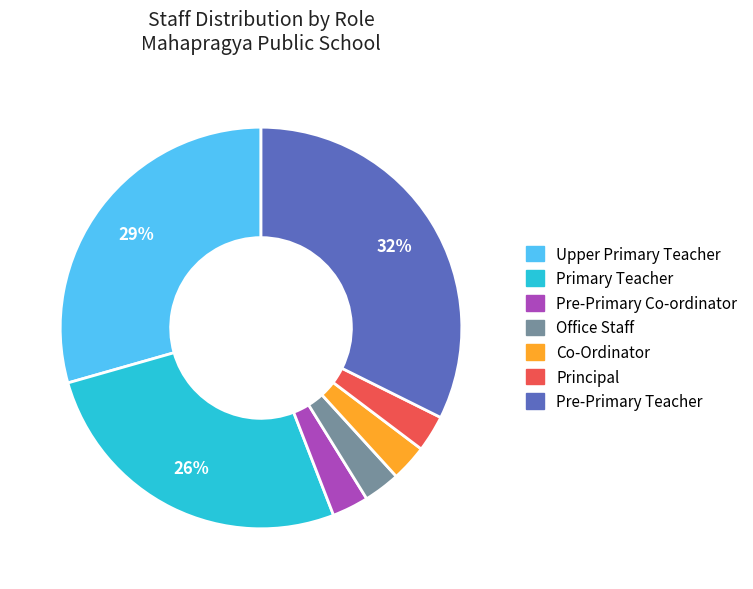

Approximately how many times larger is the value at Pre-Primary Co-ordinator compared to Pre-Primary Teacher?

0.1